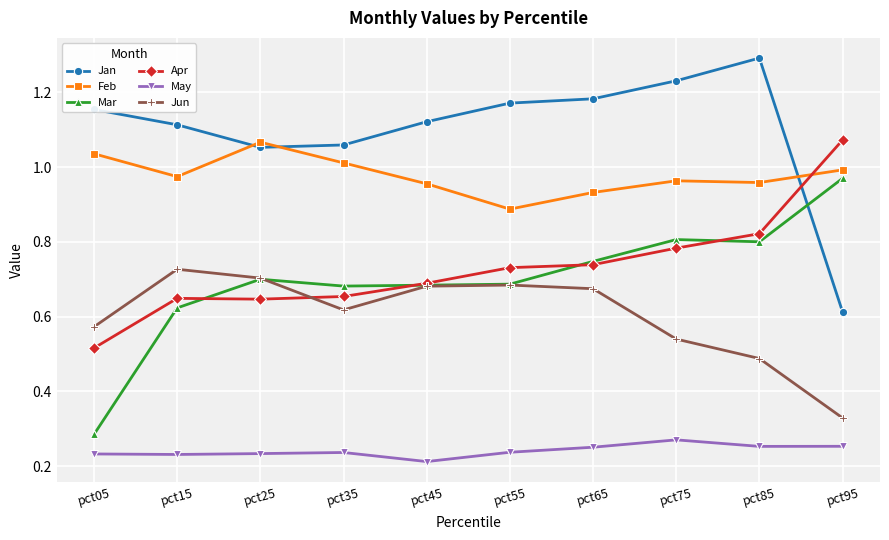

Which series has the largest total across all categories?

Jan